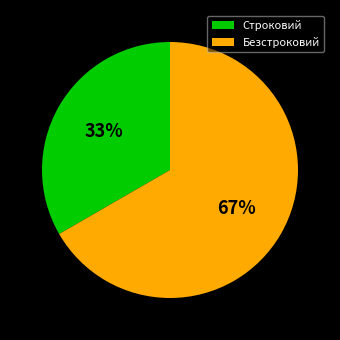

Rank the categories by value from highest to lowest.

Безстроковий, Строковий